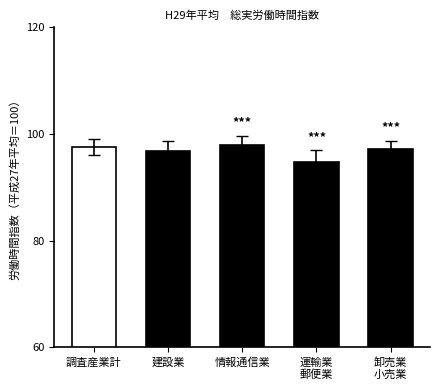

What position from the right is 情報通信業?

3